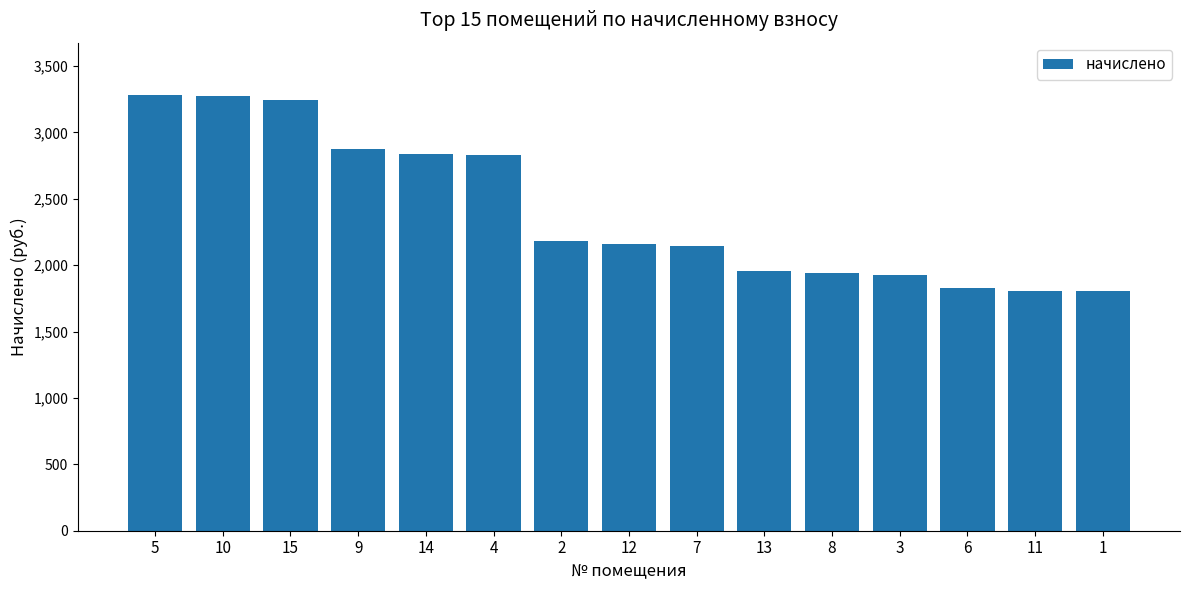

What is the average value?

2406.3